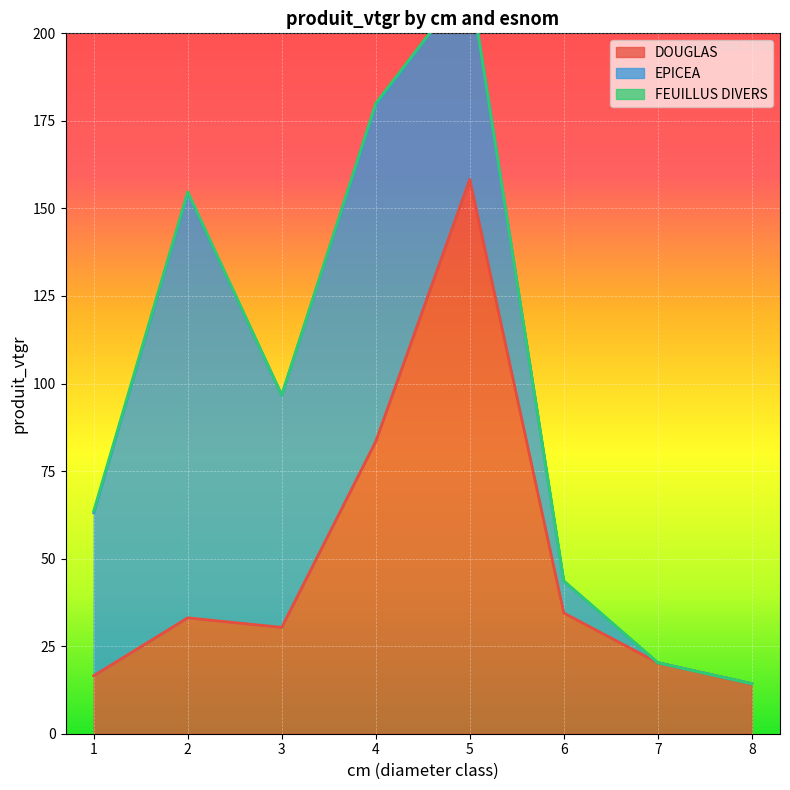

Reading right to left, what are all the values shown in this chart?

DOUGLAS: 8=14.3	7=20.3	6=34.5	5=158.3	4=83.5	3=30.4	2=33.1	1=16.6
EPICEA: 8=0.0	7=0.0	6=9.1	5=56.7	4=96.0	3=66.3	2=121.3	1=46.5
FEUILLUS DIVERS: 8=0.0	7=0.0	6=0.0	5=0.0	4=0.5	3=0.0	2=0.3	1=0.5